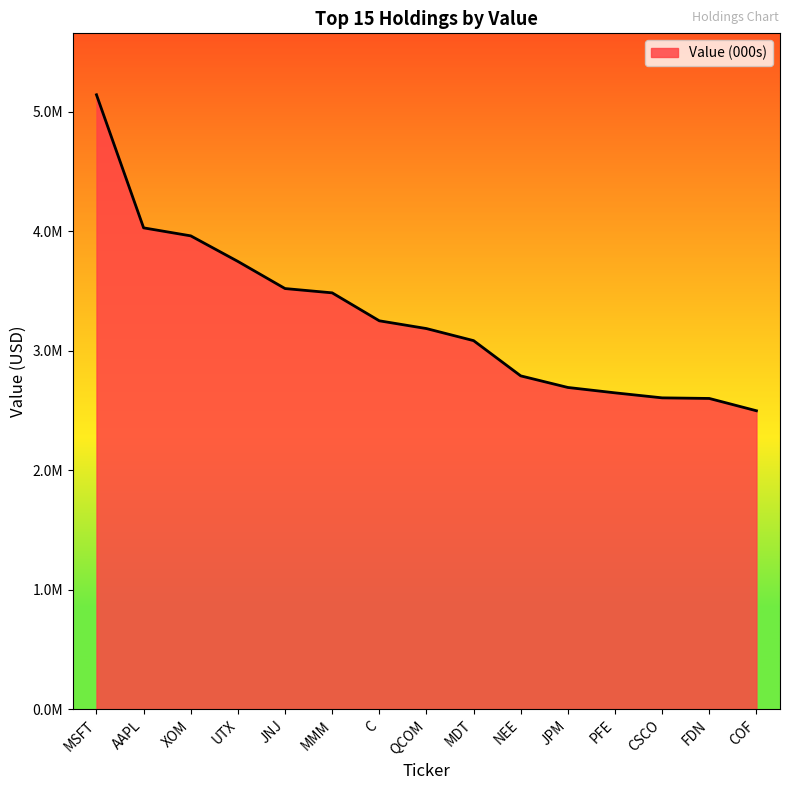

Is this an area chart (filled region under the line)?

Yes